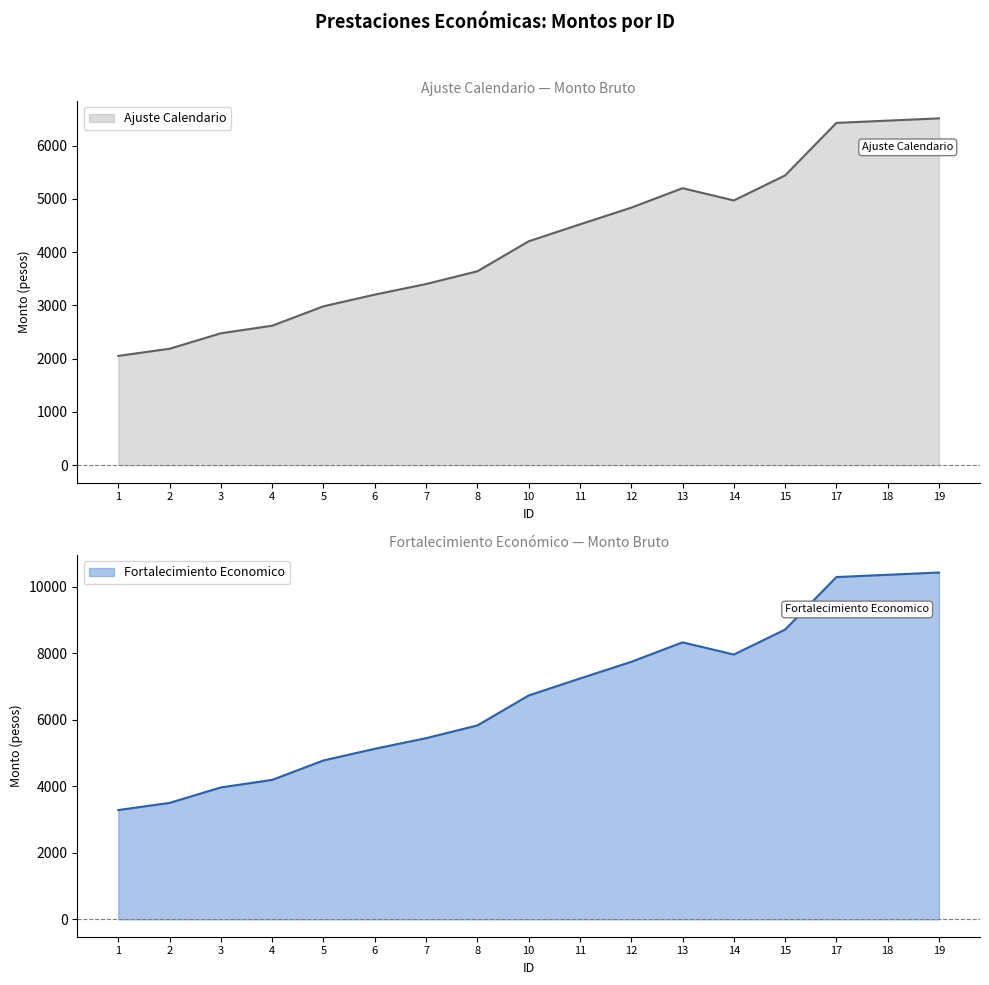

True or false: Ajuste Calendario has more than 2 points higher than both neighbors.

False